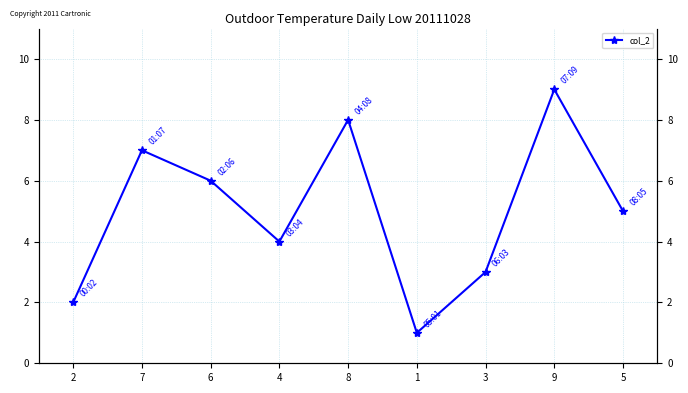

What value does the data have at 7?

7